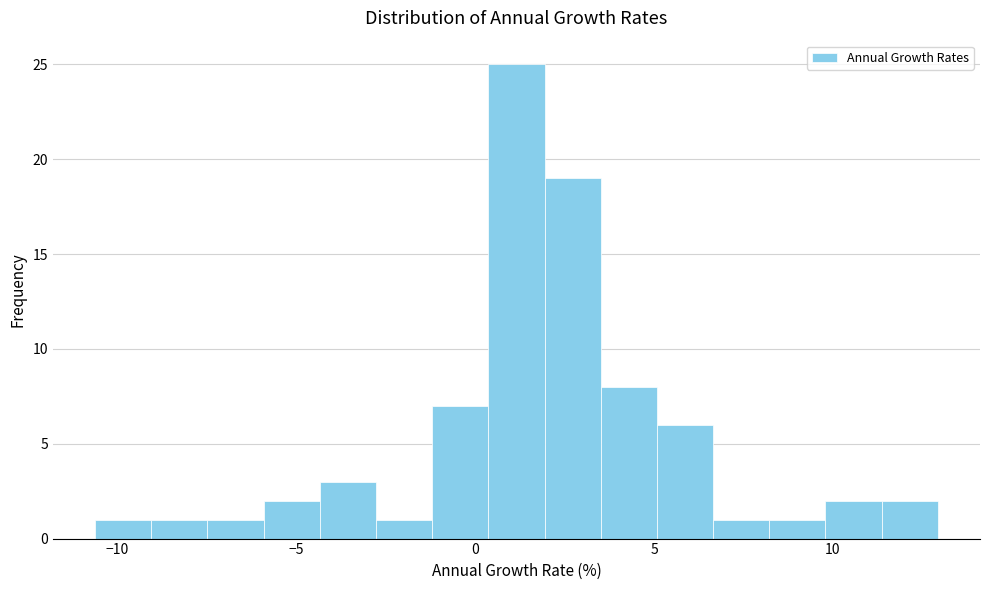

Around what value on the x-axis is the tallest bar? Give the approximate position of its centre, as read against the axis.

1.0